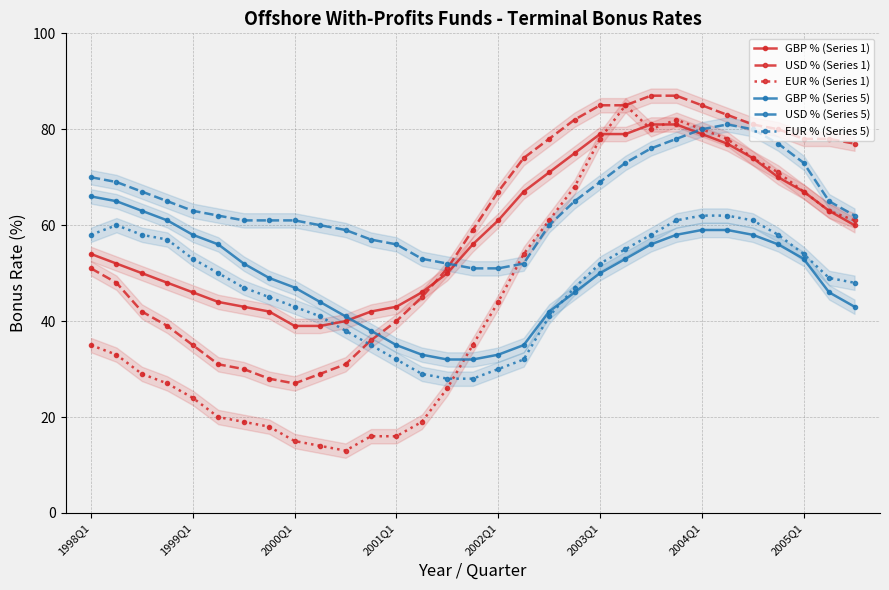

What is the highest value of the GBP % (Series 5) series?

66